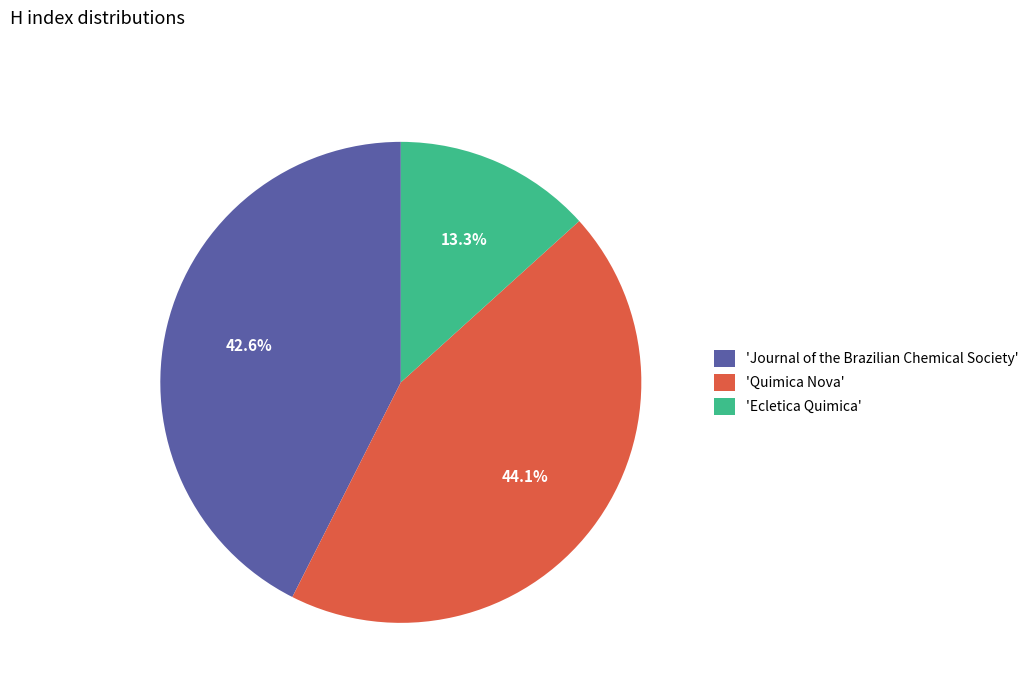

Count the number of slices in the pie.

3